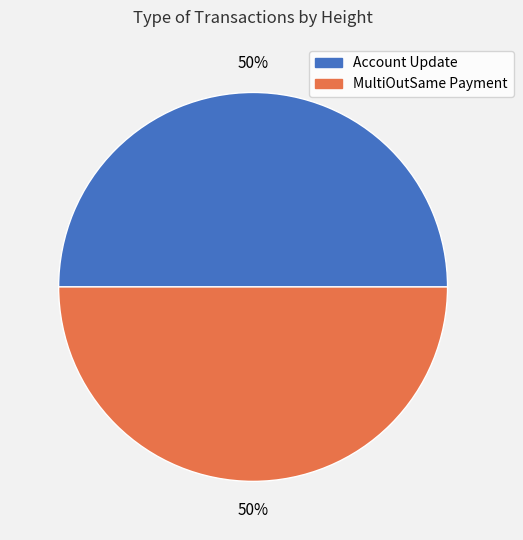

To the nearest percent, what is the average slice percentage?

50%